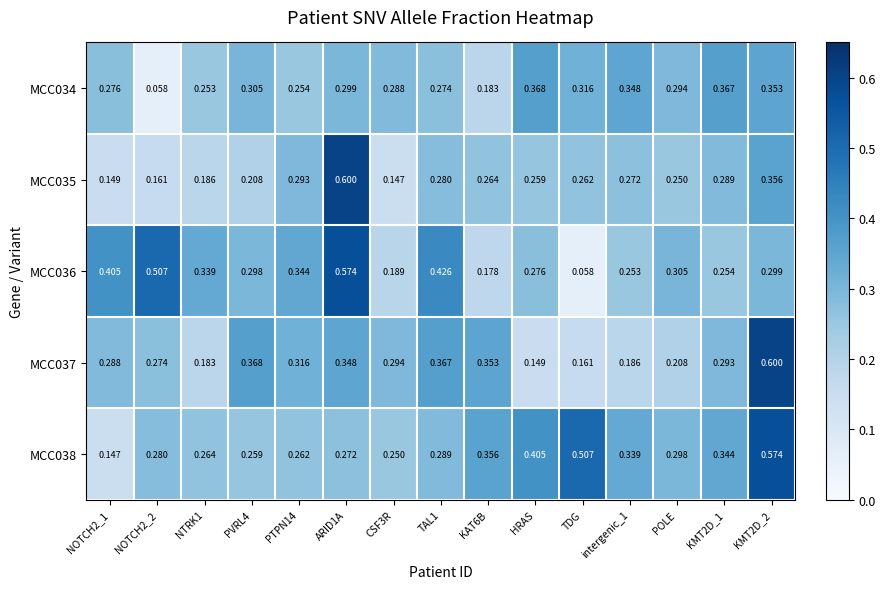

How many distinct data groups are displayed?

5